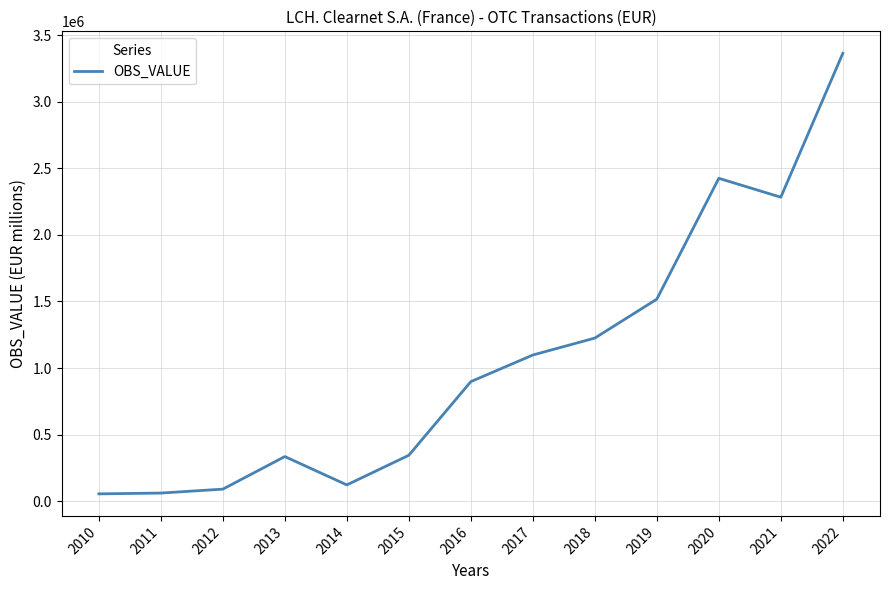

What is the difference between the maximum and minimum values?

3306588.8